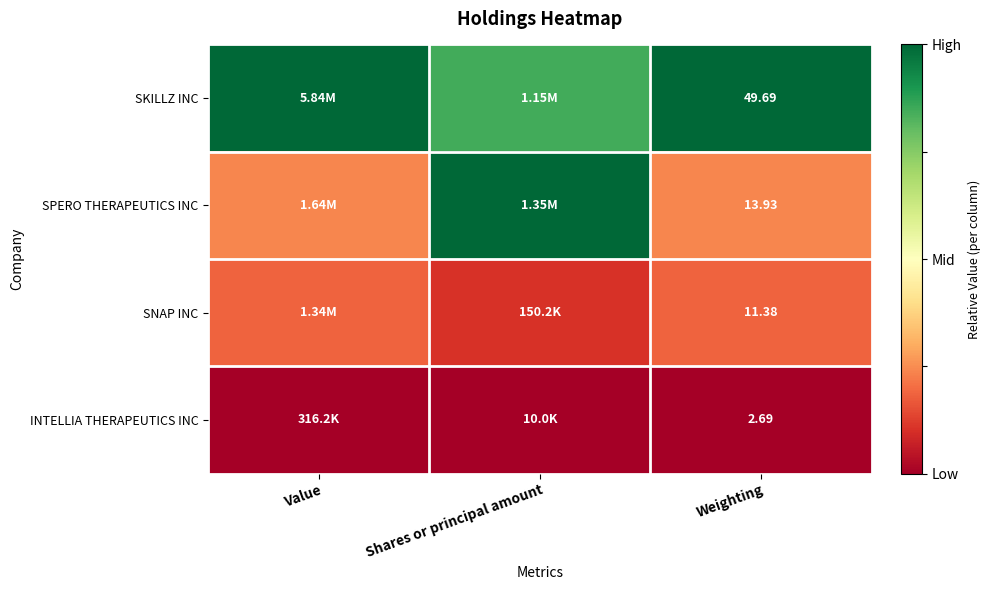

Rank the series at Weighting from highest to lowest value.

SKILLZ INC, SPERO THERAPEUTICS INC, SNAP INC, INTELLIA THERAPEUTICS INC